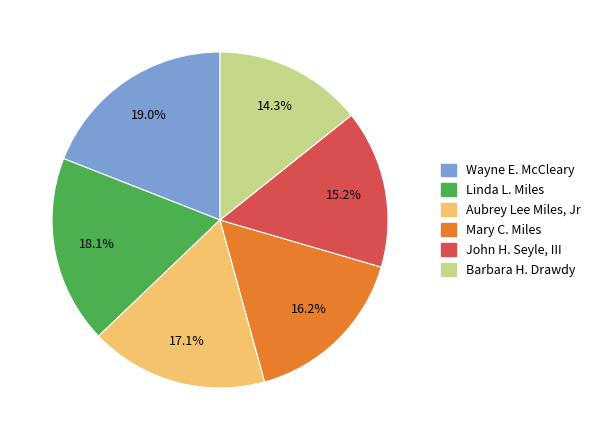

Is the sum of Barbara H. Drawdy and Aubrey Lee Miles, Jr greater than half?

No